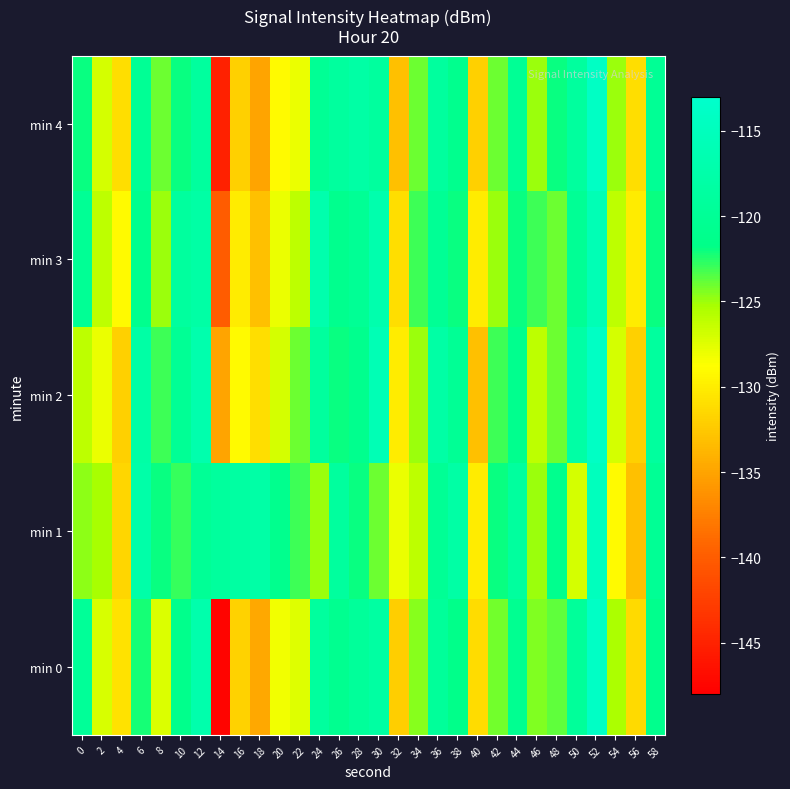

How many series are shown in this chart?

5